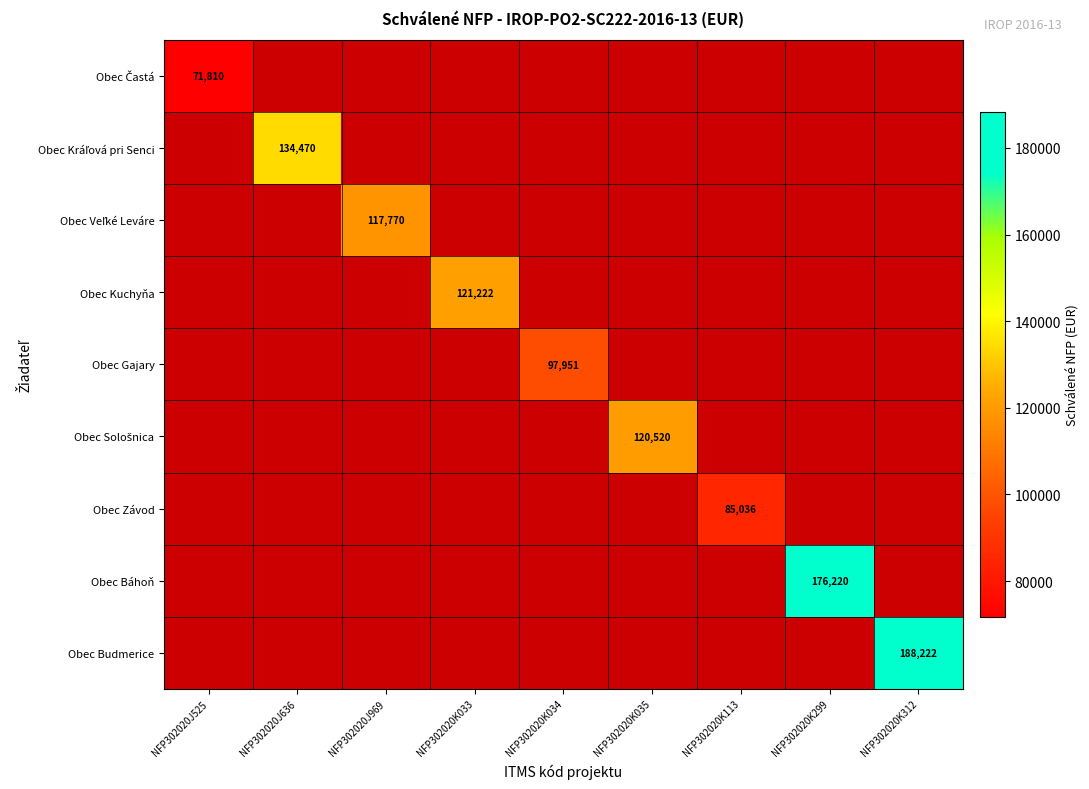

How many categories are shown in the chart?

9